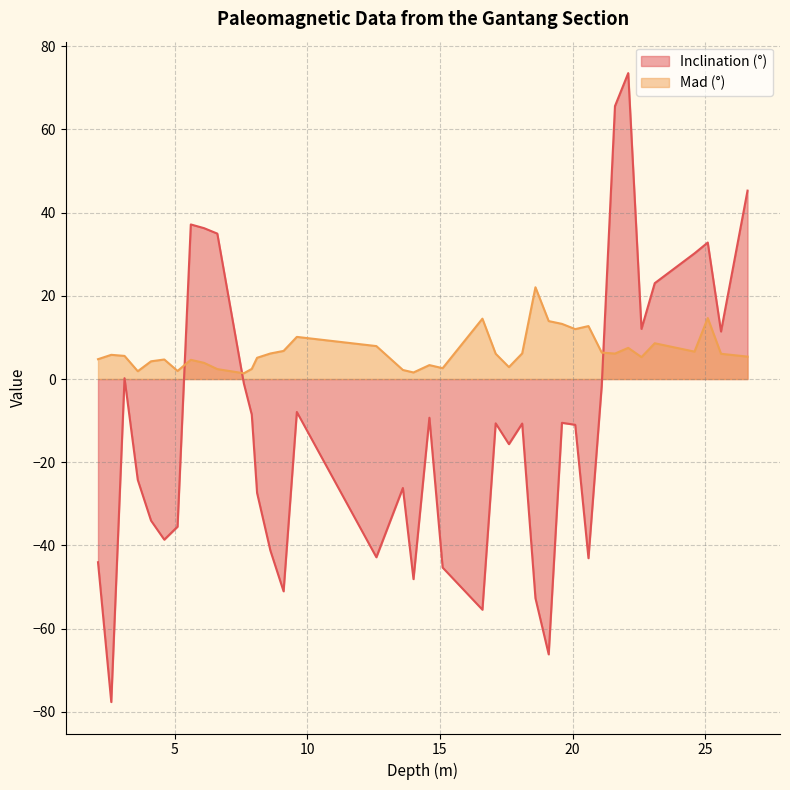

Is the value of Inclination at 3.6 greater than the value of Mad at 13.6?

No